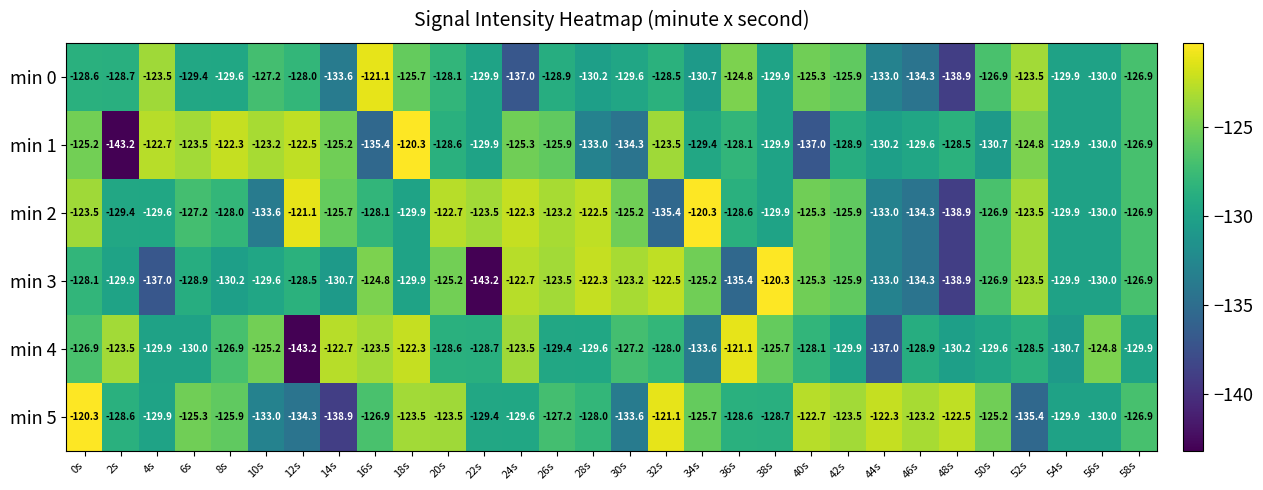

What is the minimum value for min 0?

-138.9